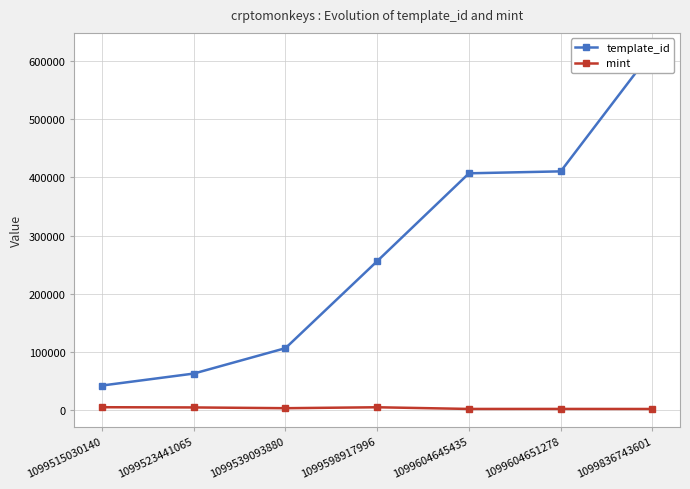

How many lines are shown in the chart?

2